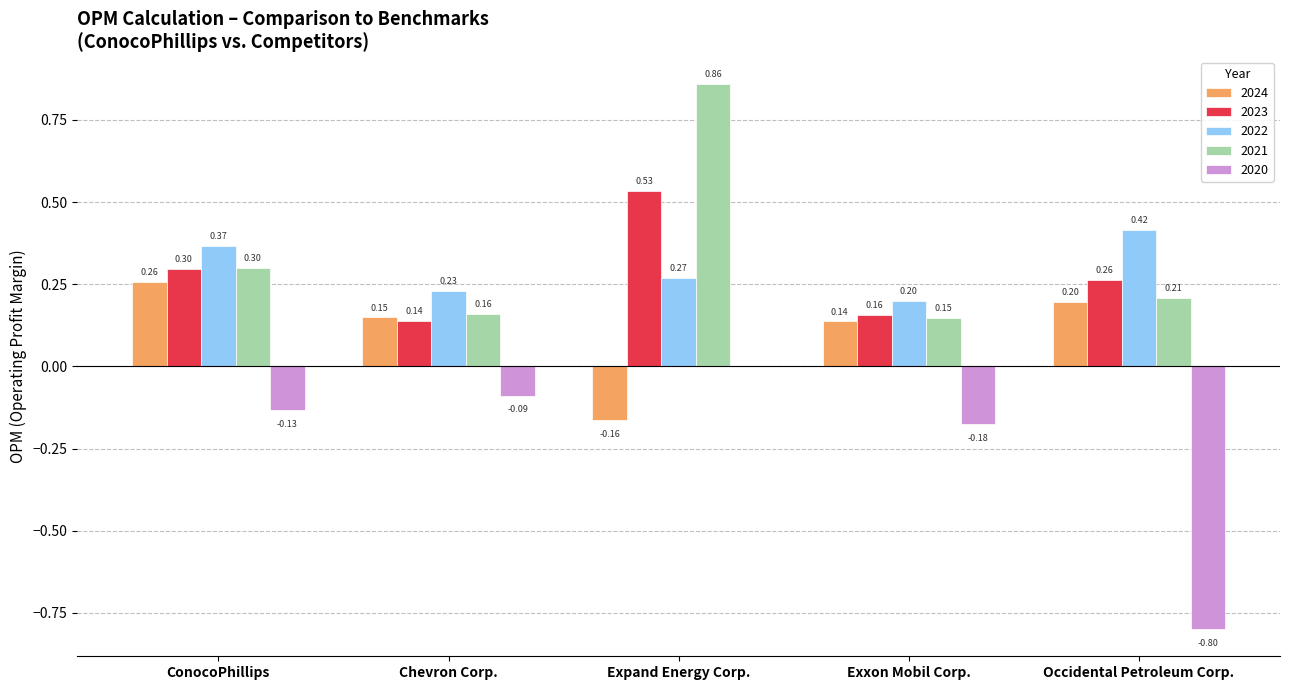

At which category does the chart reach its peak across all series?

Expand Energy Corp.